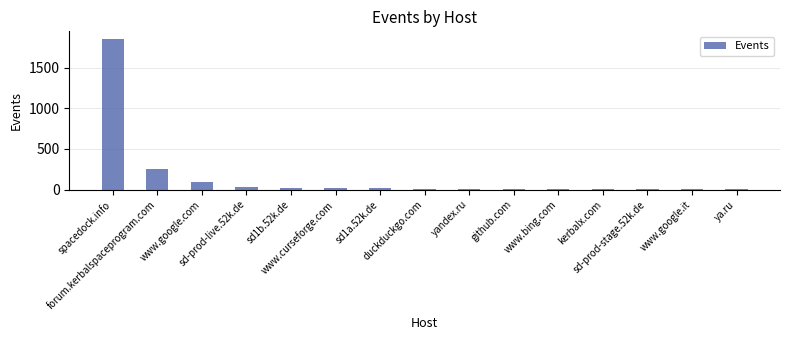

What is the greatest value displayed?

1857